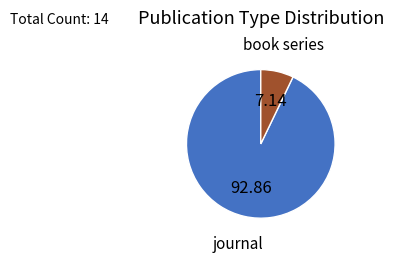

Is the sum of journal and book series greater than half?

Yes